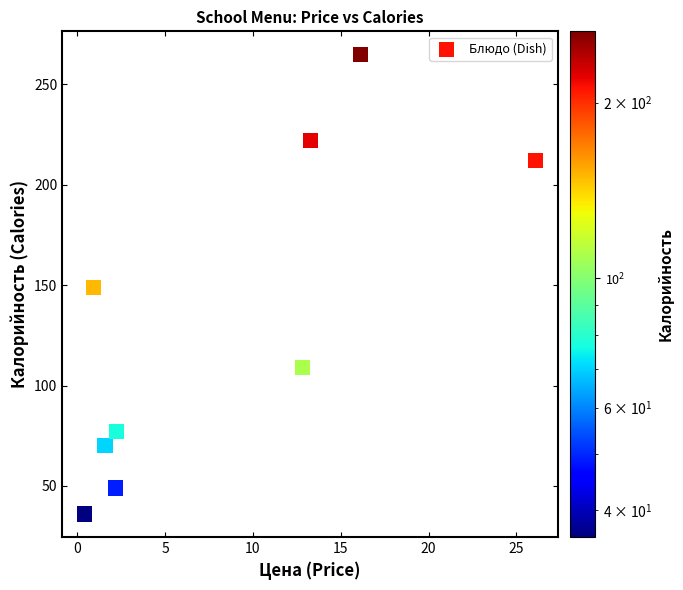

What is the range of Y values (max minus min)?

229